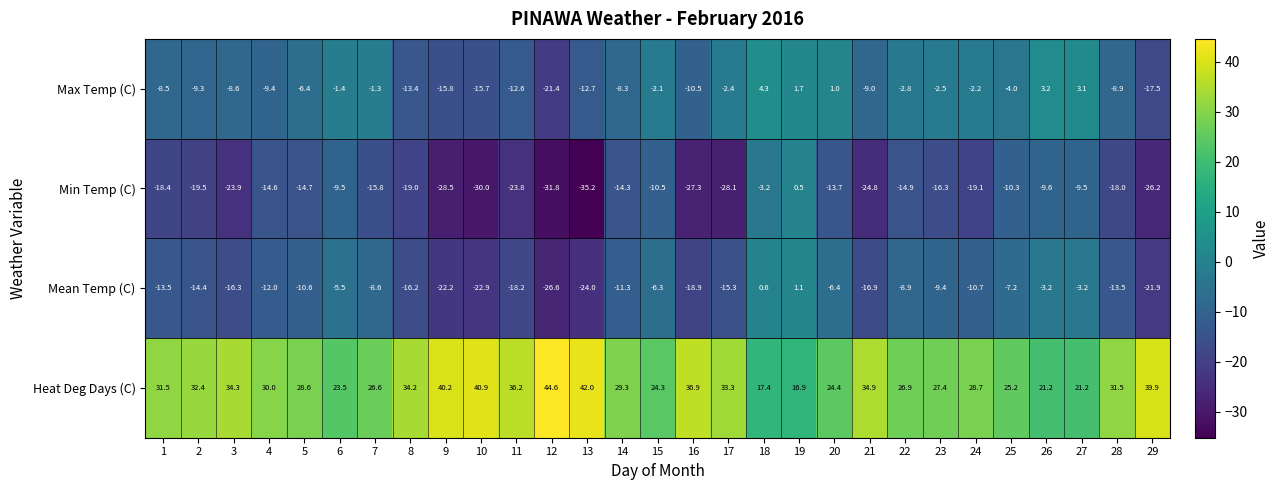

How many categories are shown in the chart?

29